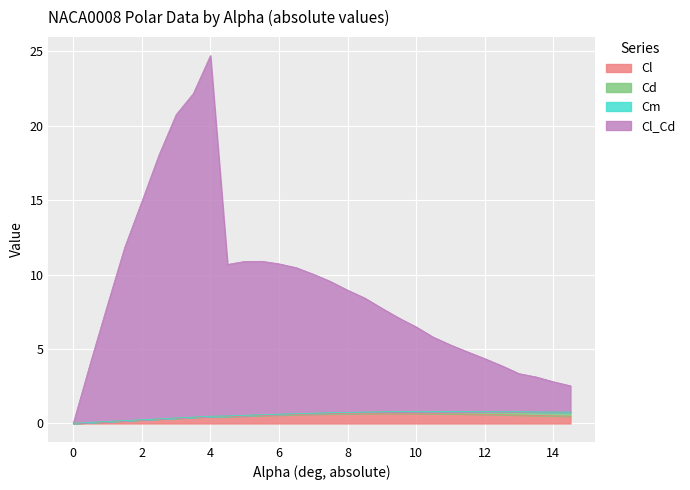

What is the label of the 7th point from the right?

11.5